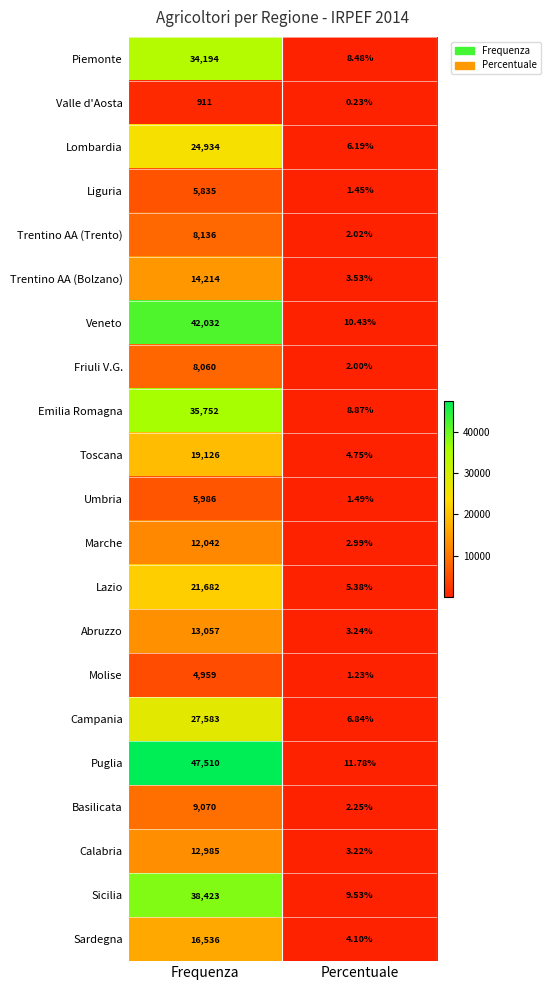

Which category has the lowest value in the Molise series?

Percentuale